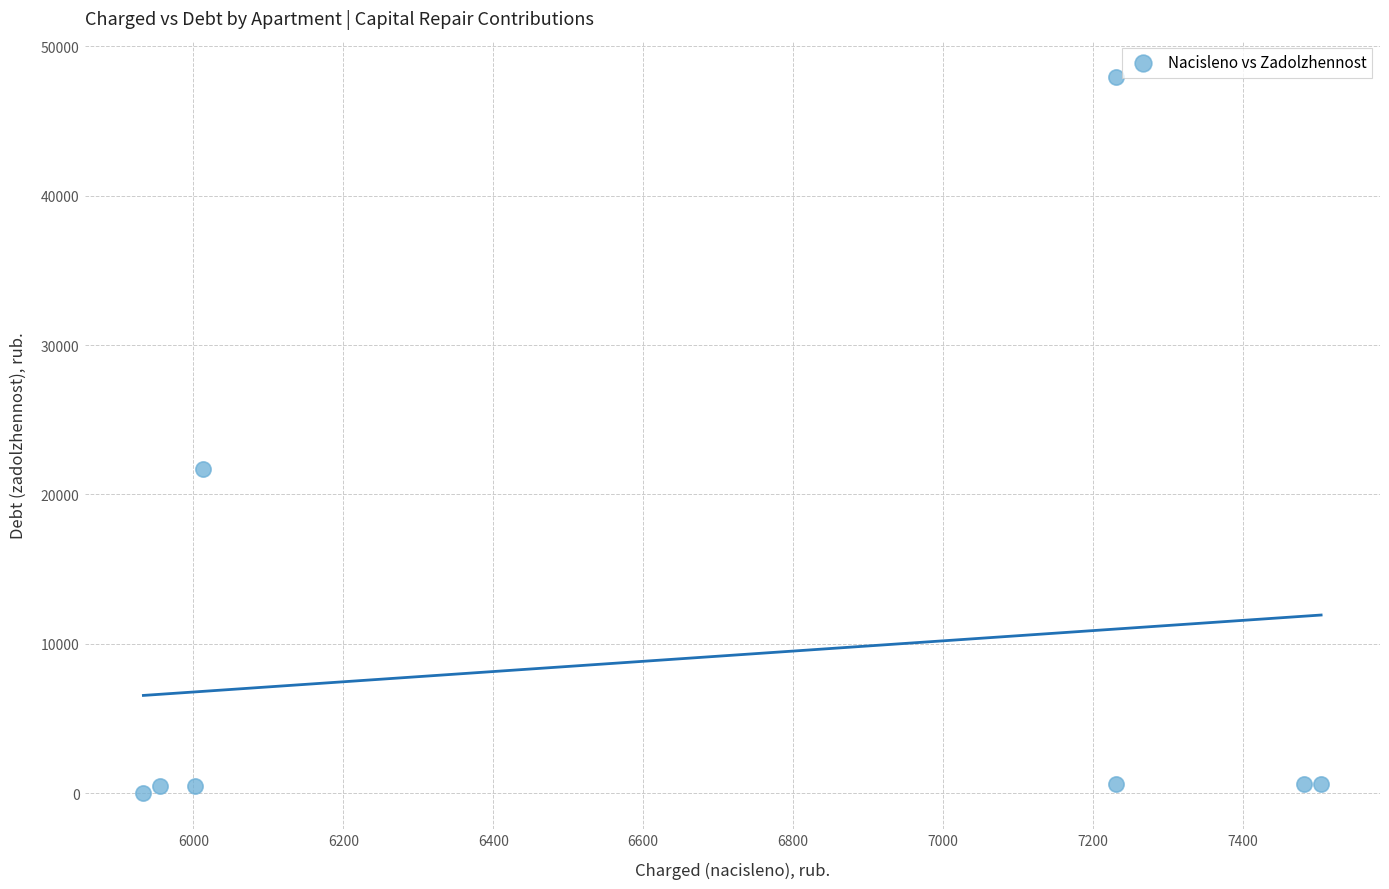

What Y value in the scatter plot is closest to 23991?

21702.4